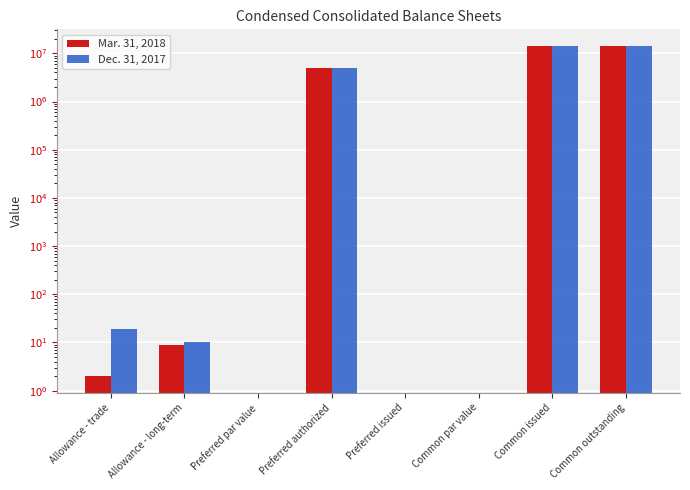

At which category is the sum across all series the highest?

Common issued